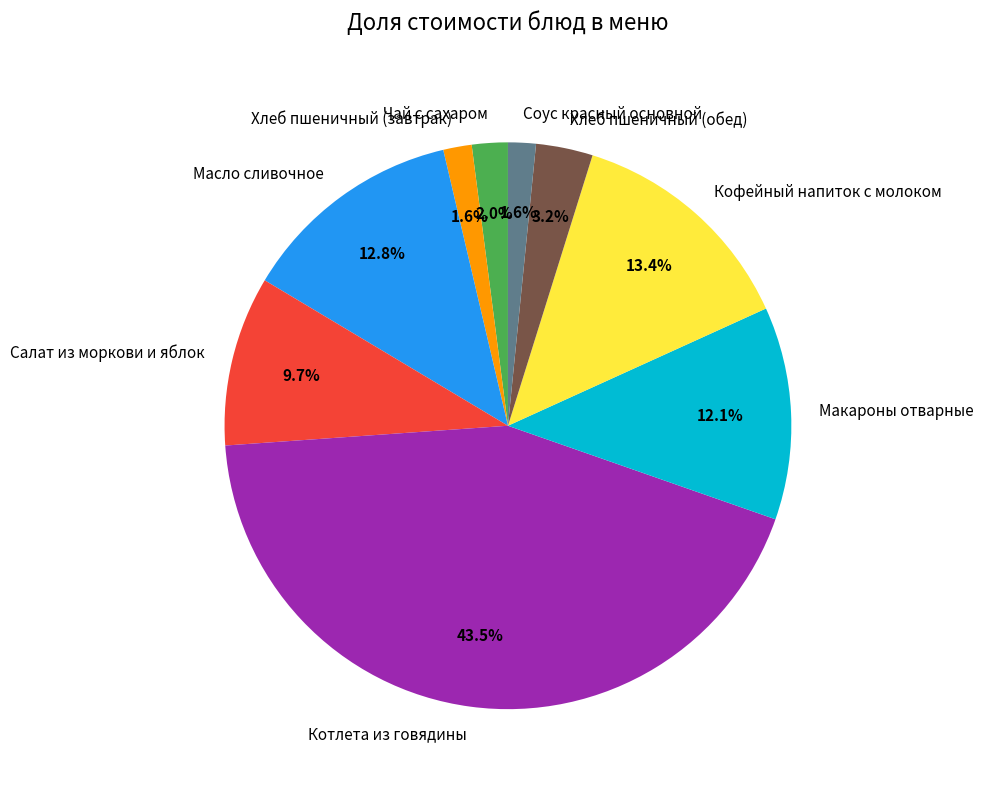

To the nearest percent, what is the difference between the Салат из моркови и яблок and Хлеб пшеничный (завтрак) slice percentages?

8%